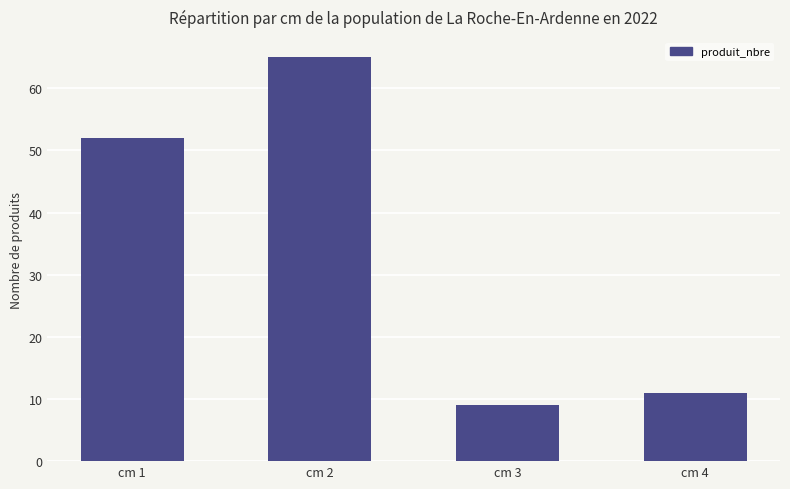

At which category does the chart reach its minimum across all series?

cm 3